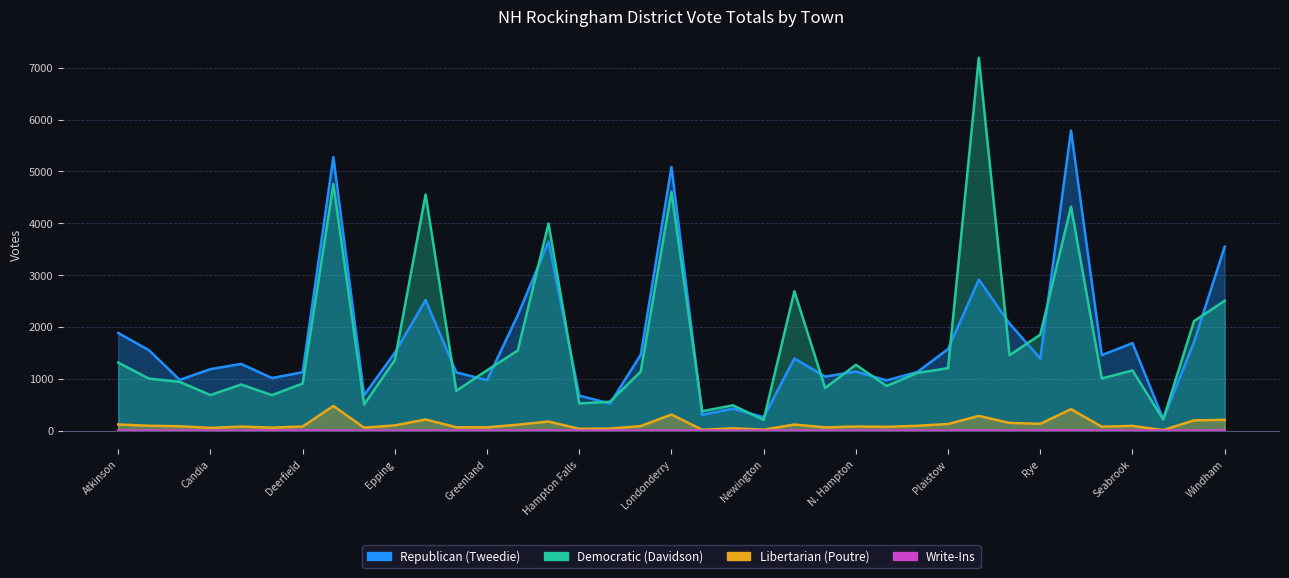

Rank the series by their maximum value, from lowest to highest.

Write-Ins, Libertarian (Poutre), Republican (Tweedie), Democratic (Davidson)